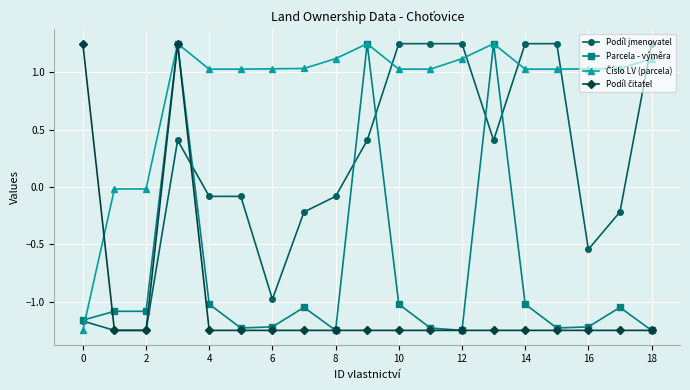

At which category does the chart reach its peak across all series?

10